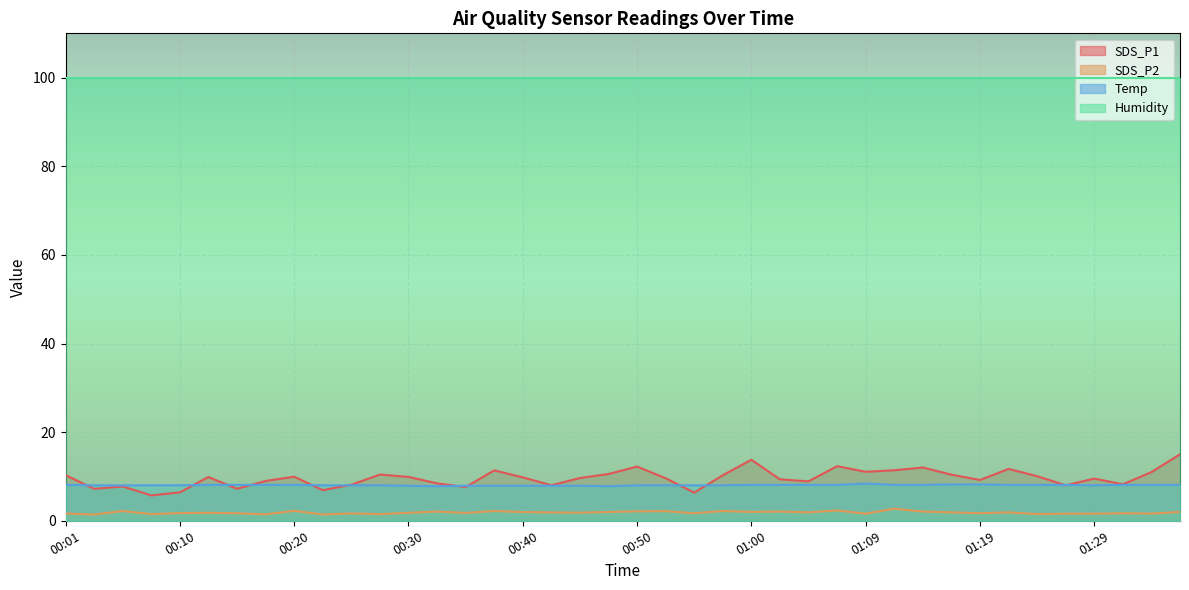

Rank the series by their maximum value, from highest to lowest.

Humidity, SDS_P1, Temp, SDS_P2